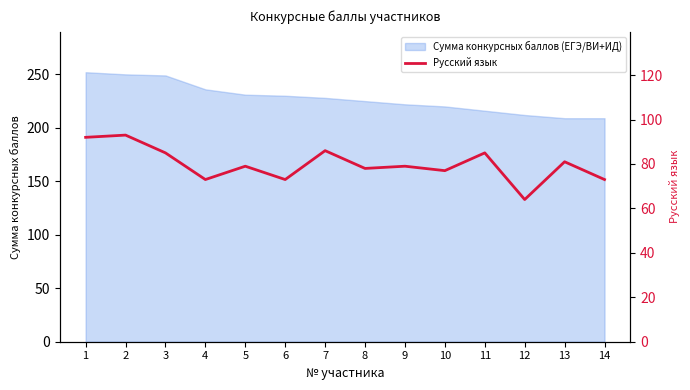

Reading left to right, what are all the values shown in this chart?

92	93	85	73	79	73	86	78	79	77	85	64	81	73